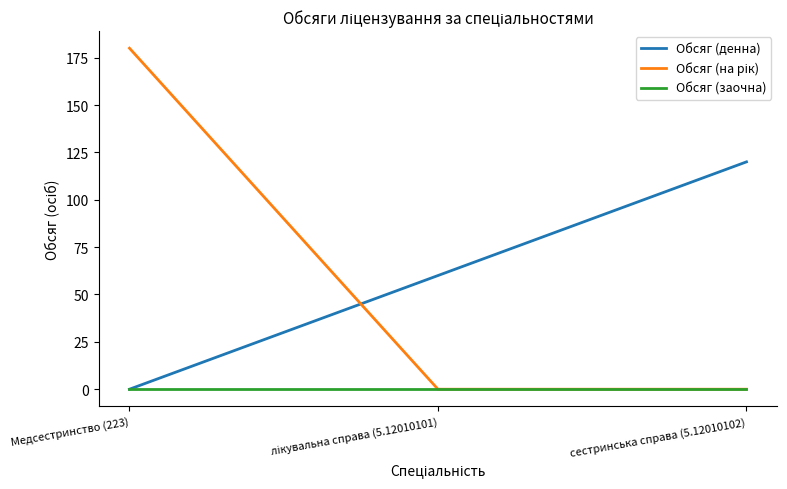

Which category has the highest value across all series?

Медсестринство (223)